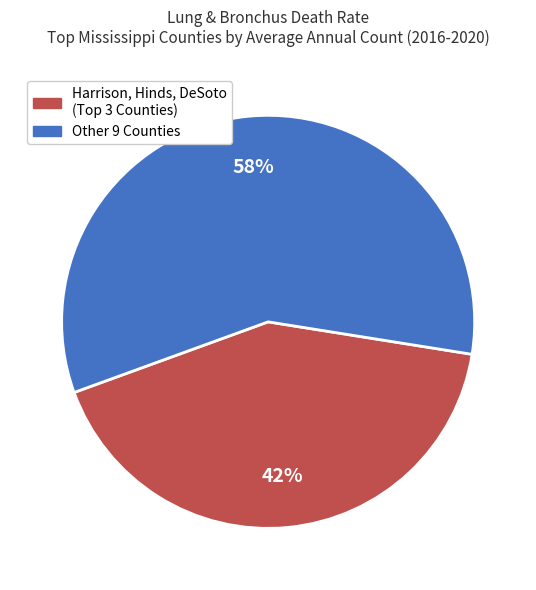

To the nearest percent, what is the difference between the largest and smallest slice percentages?

16%